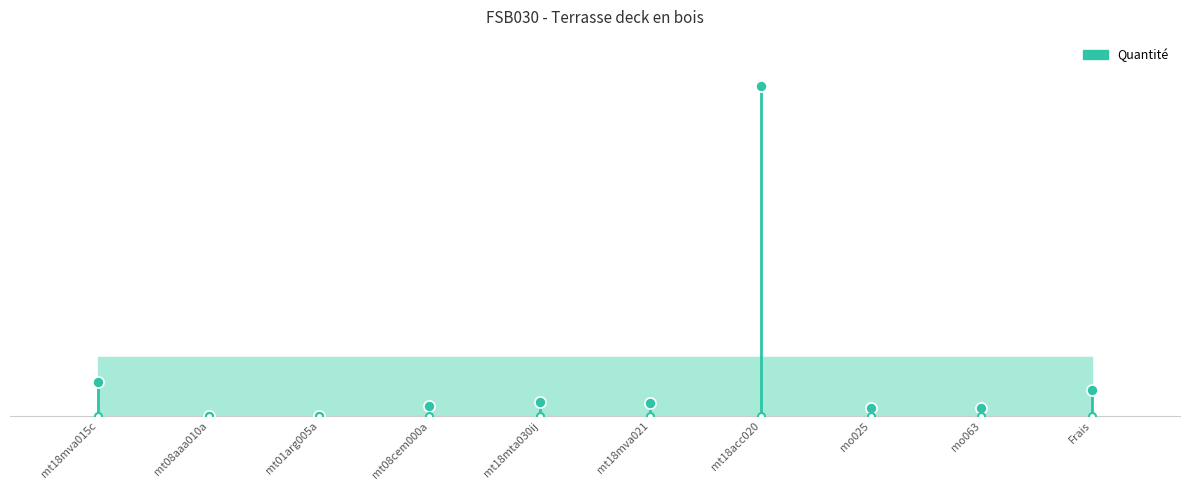

What position from the right is mt18mva021?

5